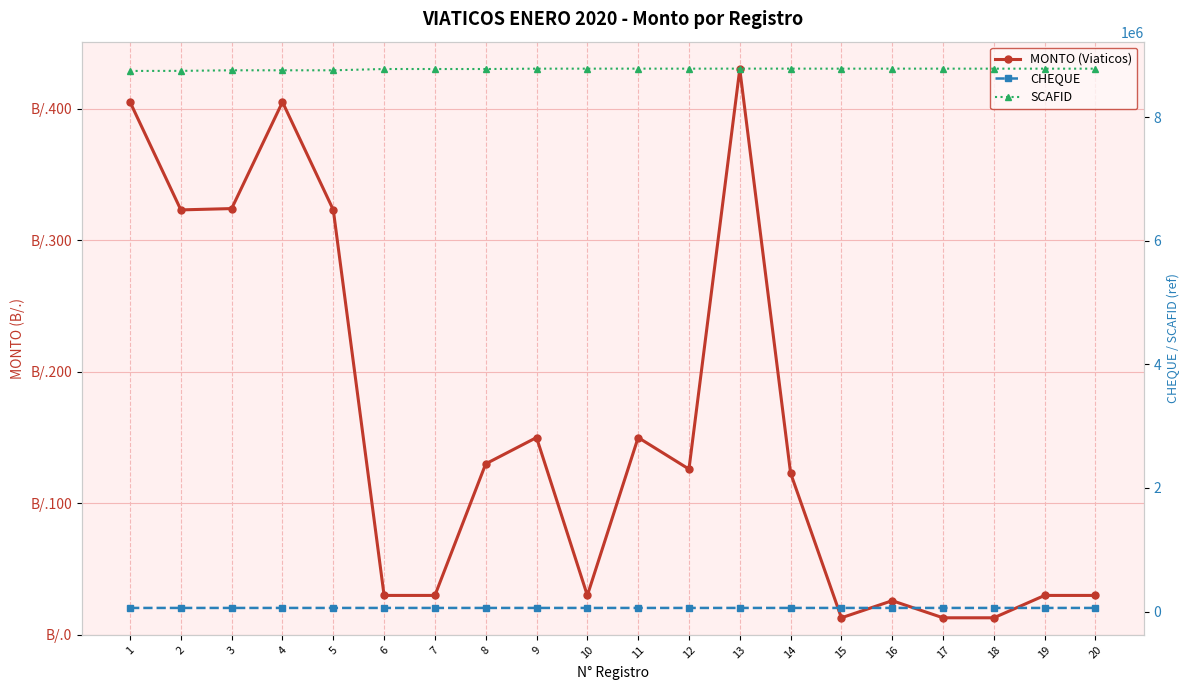

True or false: MONTO (Viaticos) has a value of 9 at 20.

False